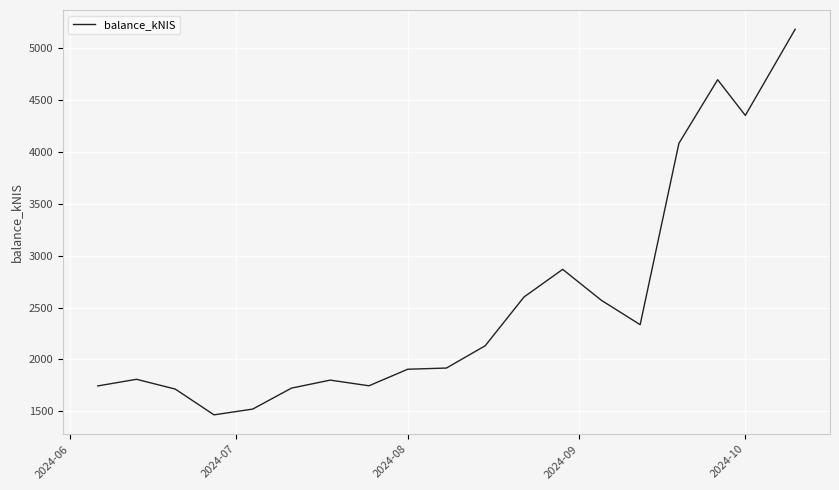

Does the chart have visible grid lines?

Yes